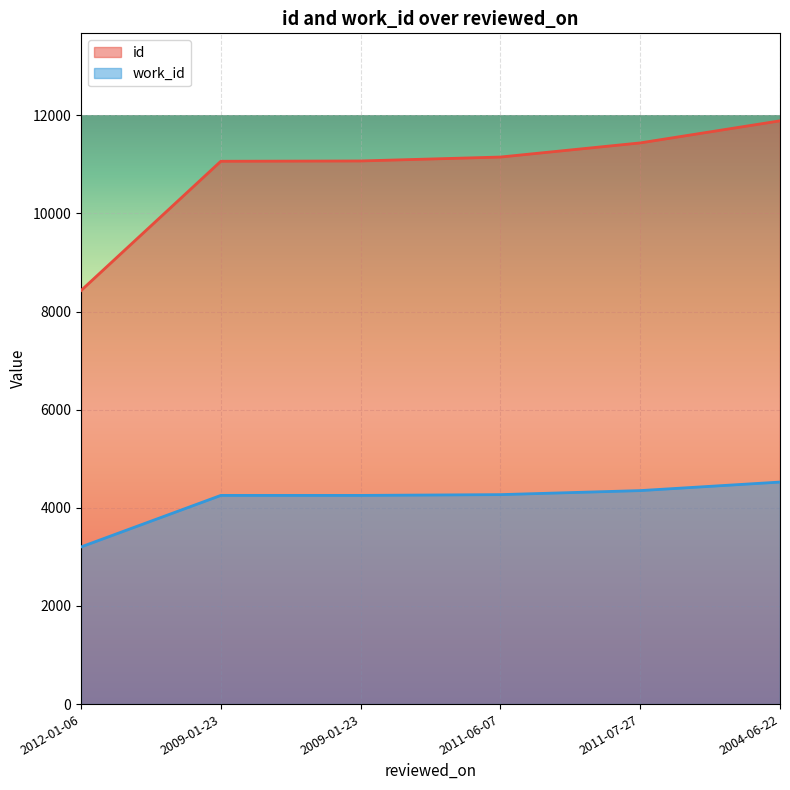

What is the sum of all id values?

65033